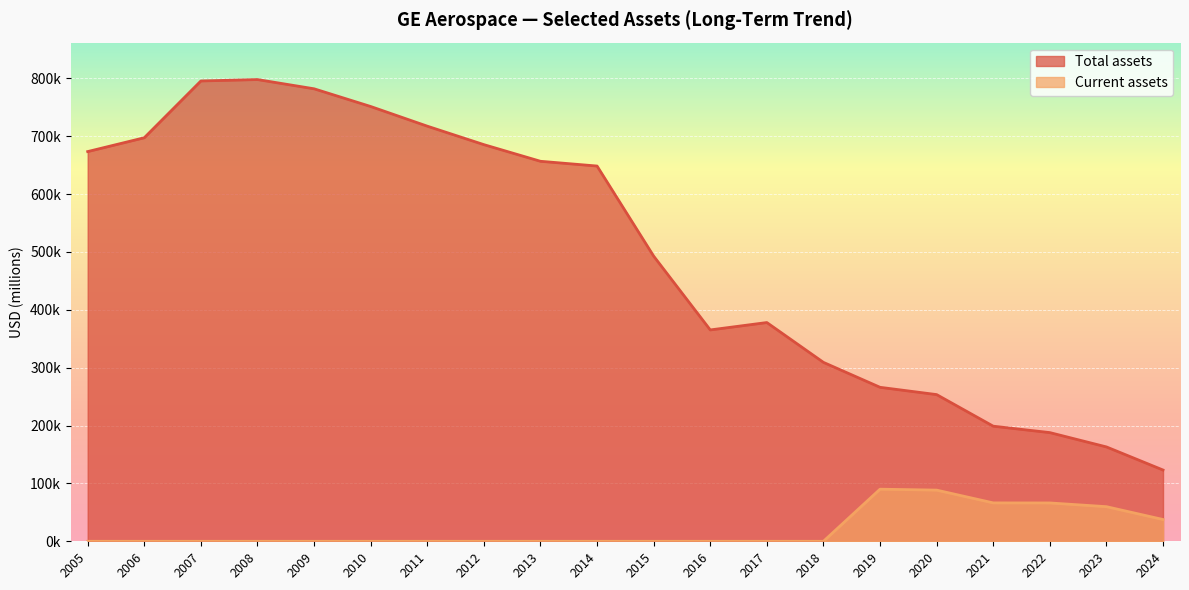

At which category is the sum across all series the highest?

2008